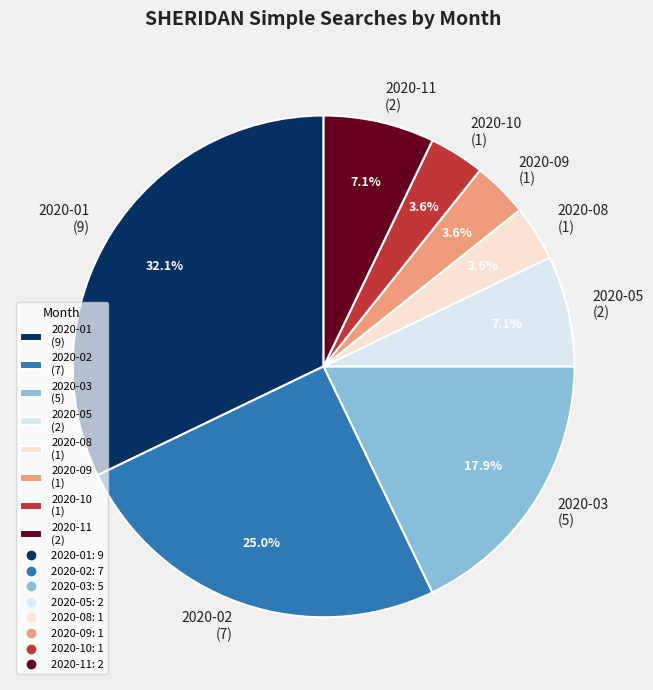

Combined, what portion of the pie is 2020-03 (5) and 2020-01 (9)?

50.0%